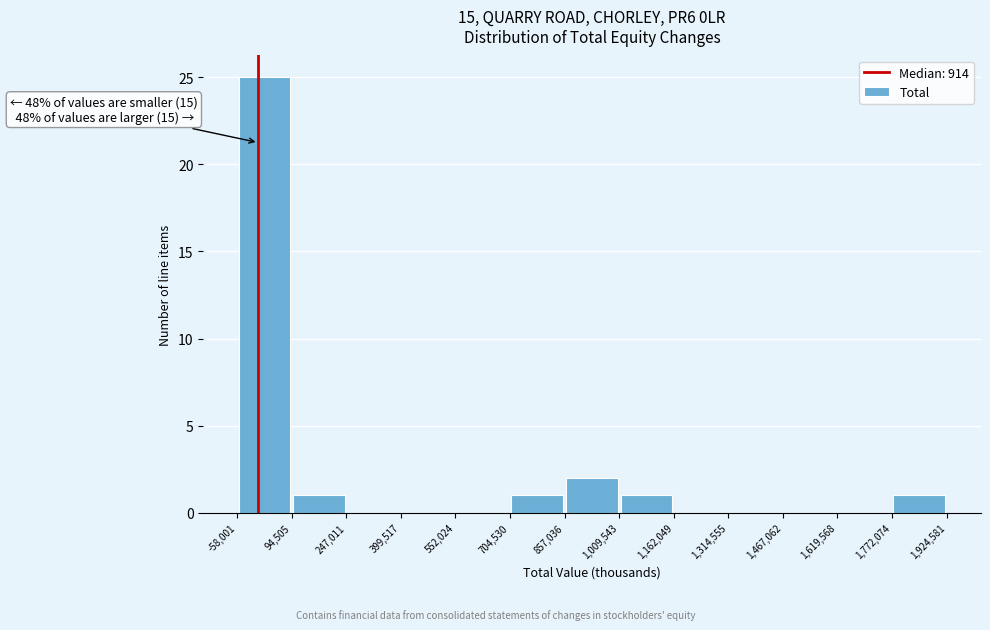

Over which range of the x-axis is the bar tallest?

-58,001 to 94,505